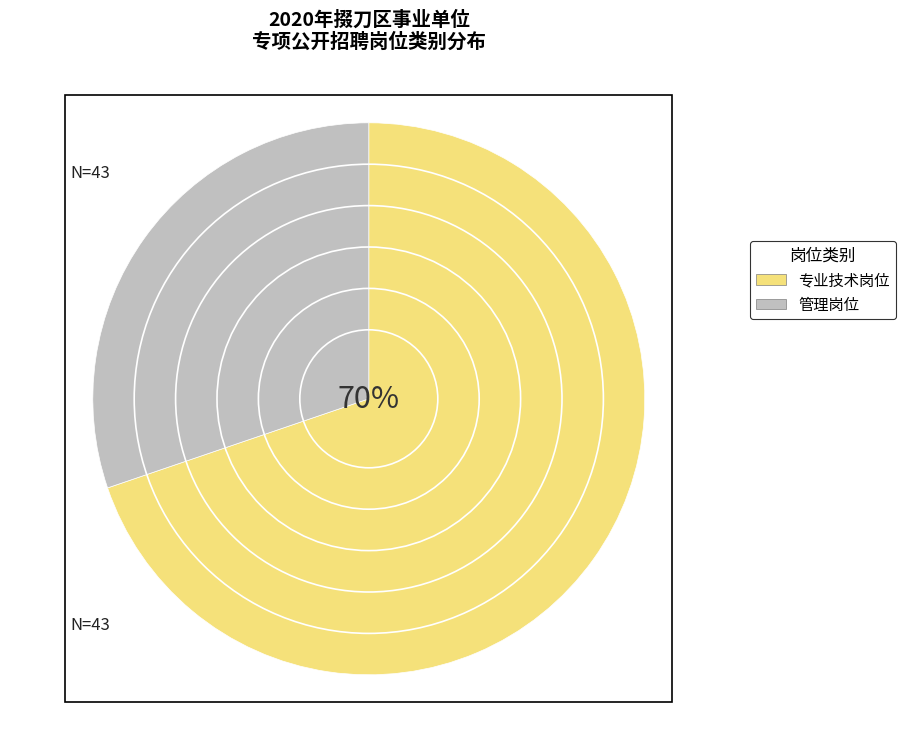

How many segments does this pie chart have?

2